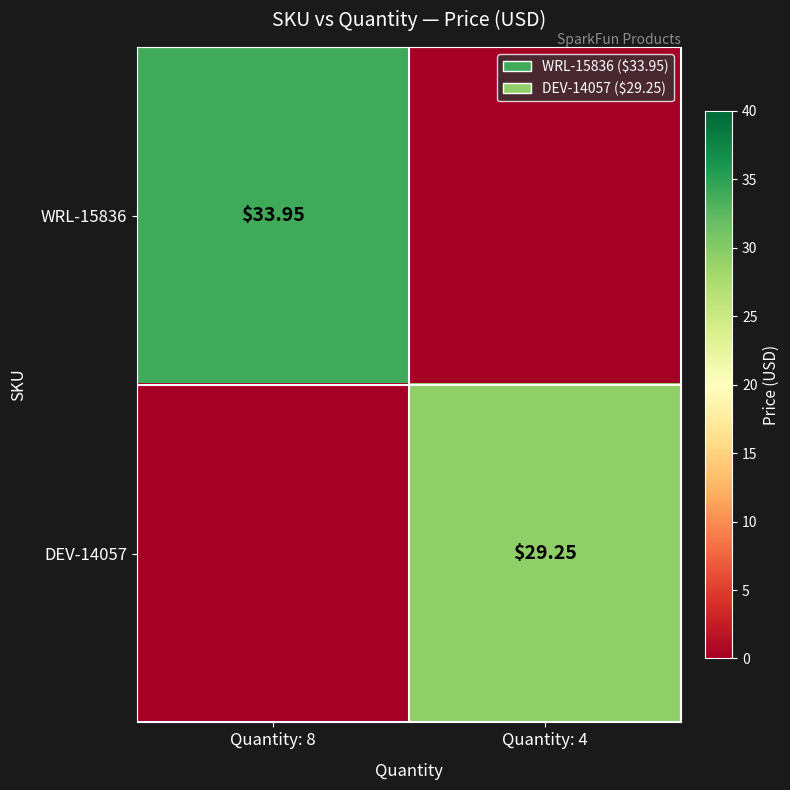

What is the average value of the DEV-14057 series?

14.6